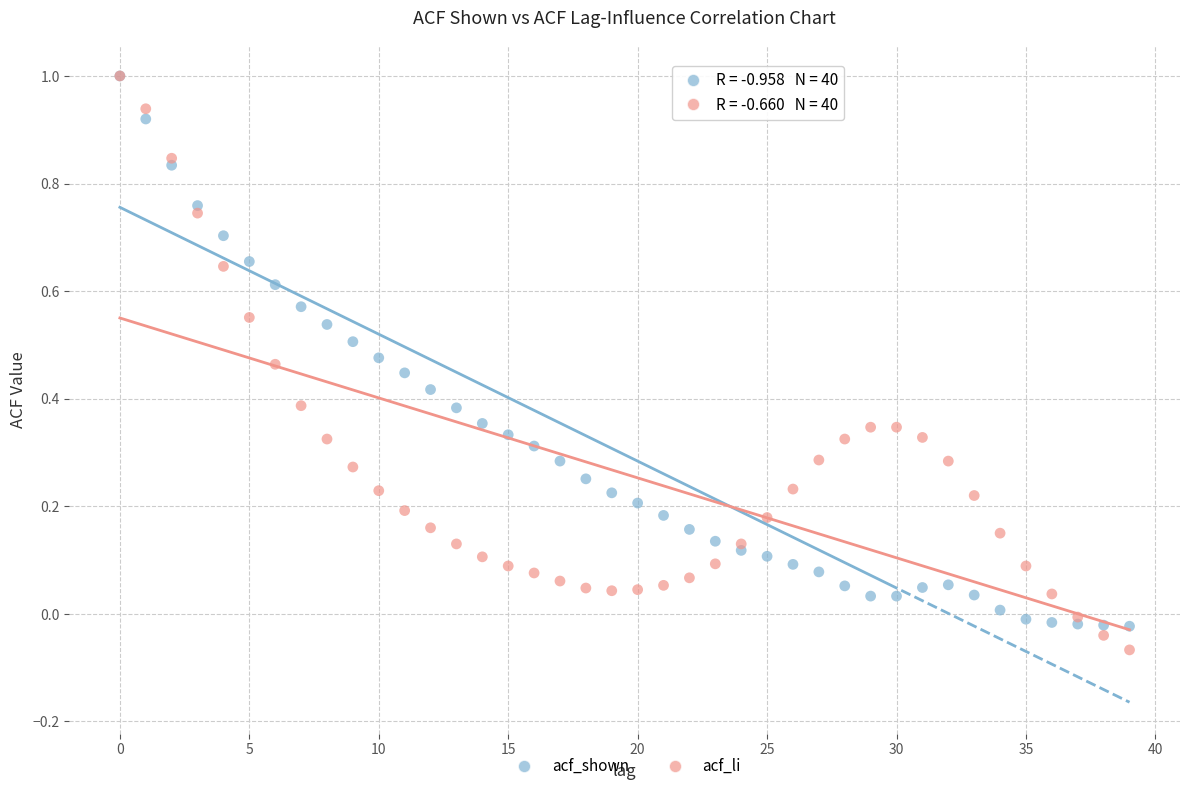

What are all the series names shown in the legend?

acf_shown, acf_li